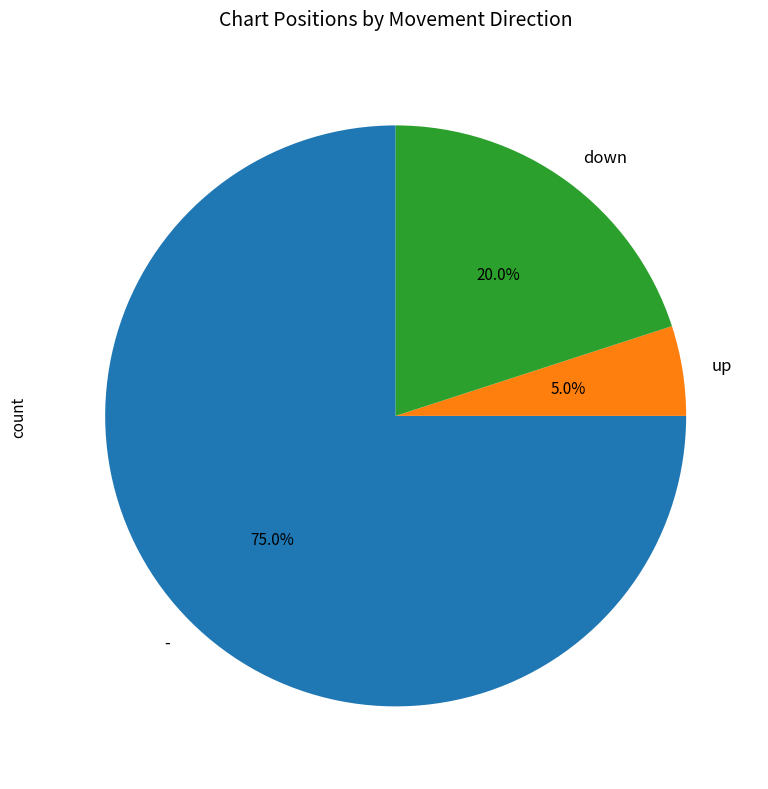

How many segments does this pie chart have?

3